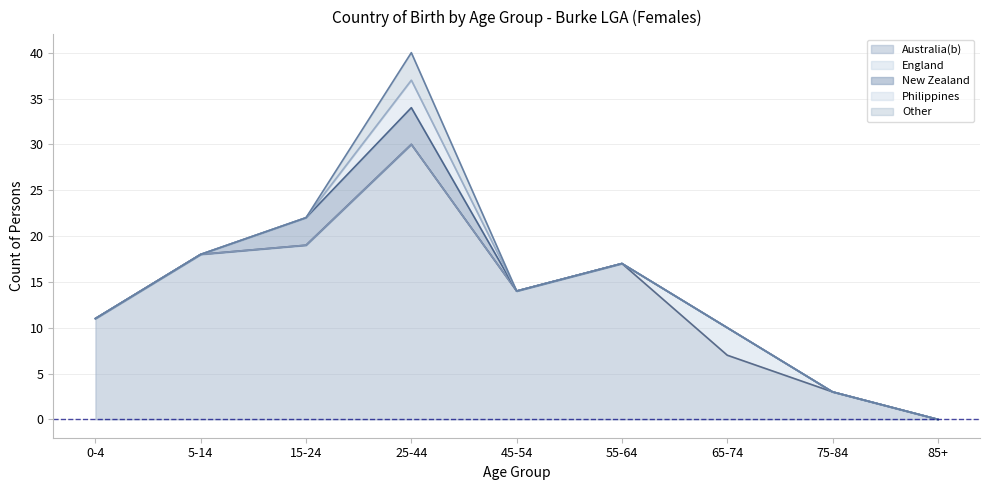

True or false: New Zealand and Other intersect in this chart.

False